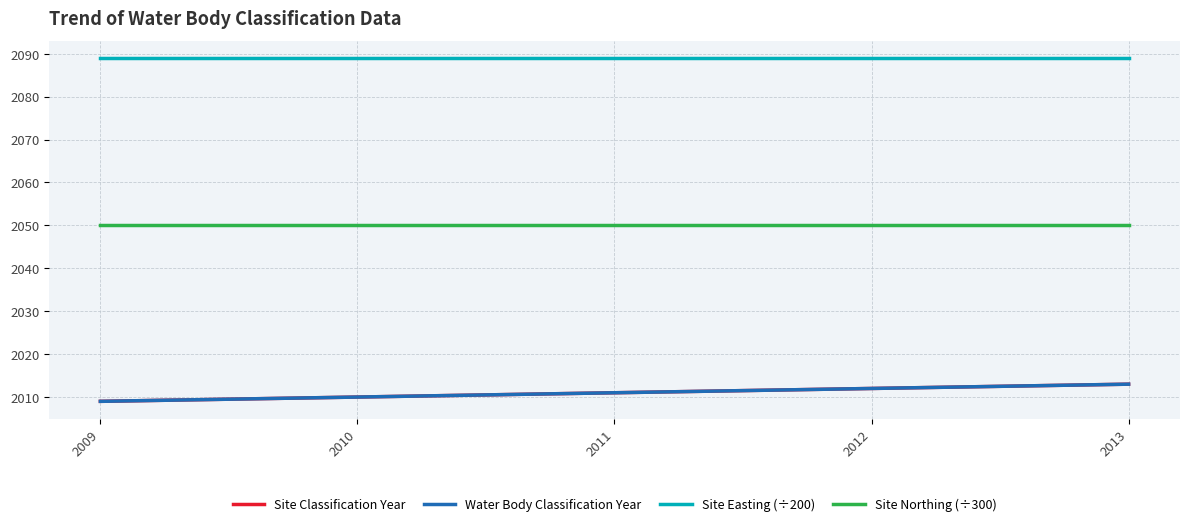

How many lines are shown in the chart?

4